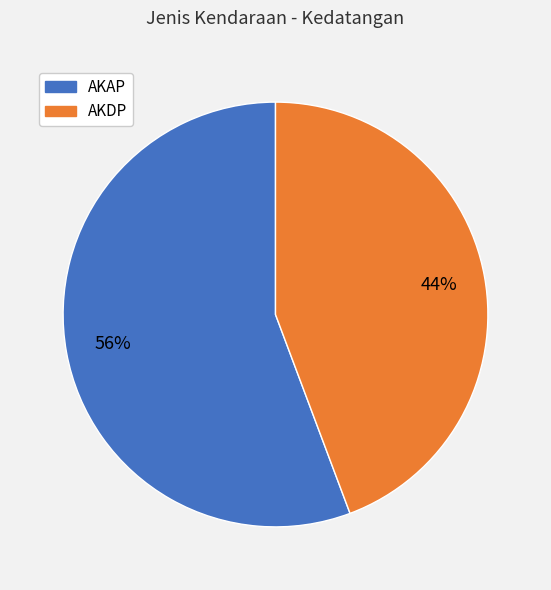

To the nearest percent, what portion does AKAP represent?

56%